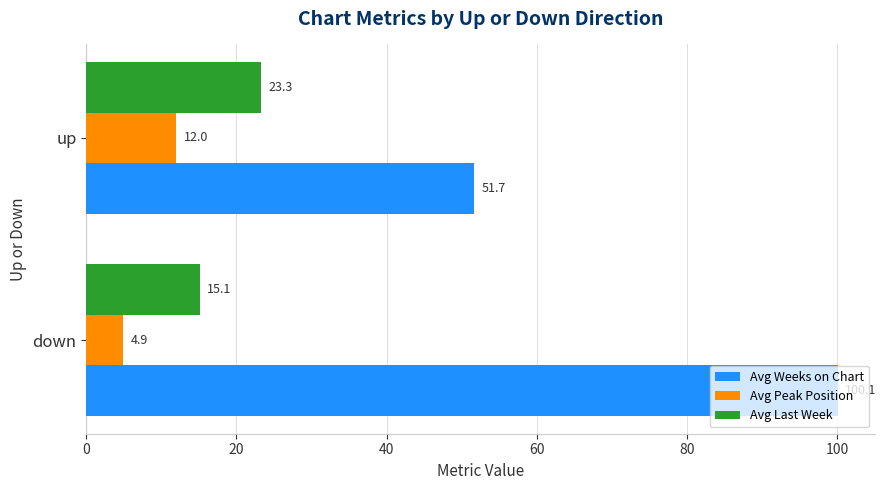

How many categories are shown in the chart?

2